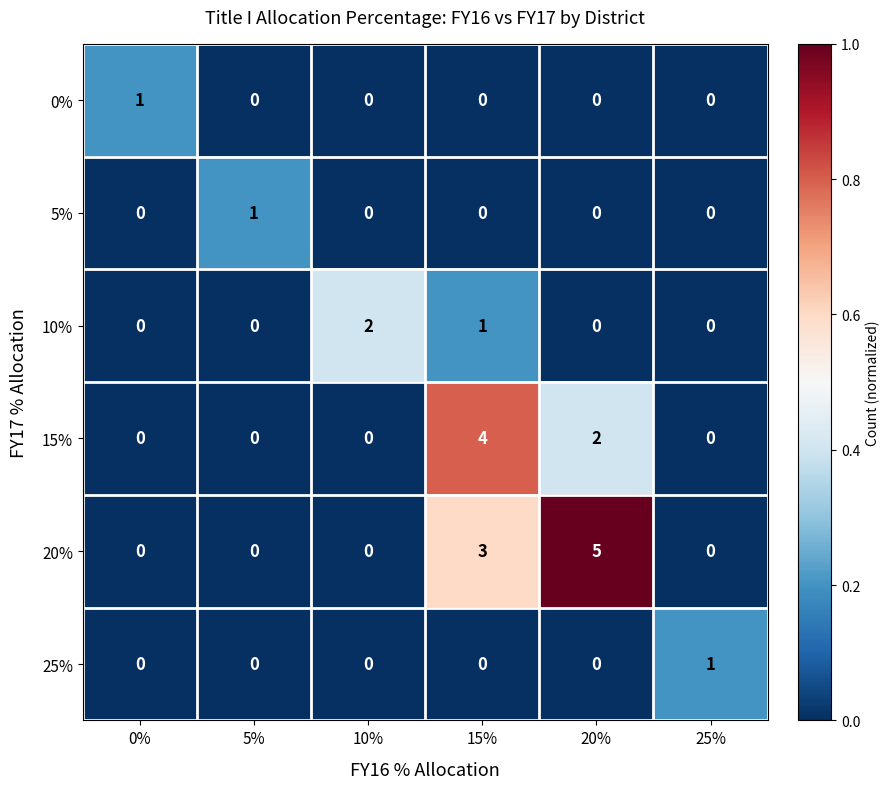

At how many categories does at least one series exceed 0?

6